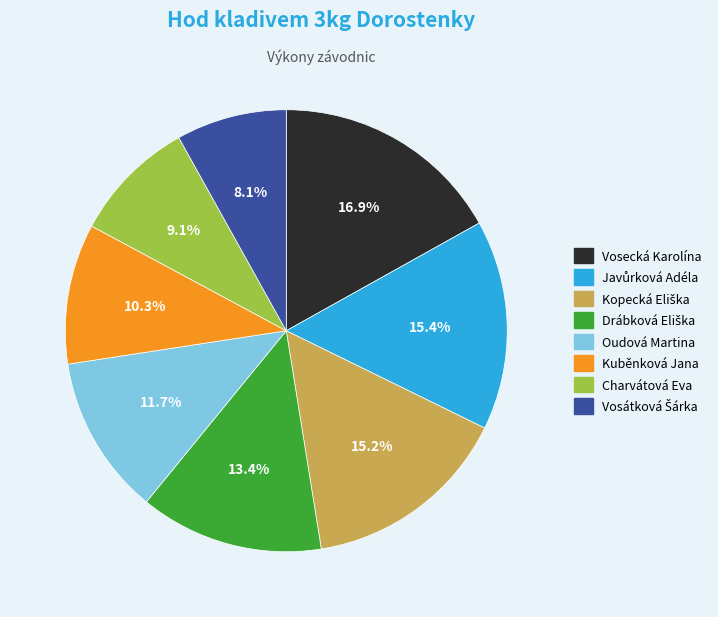

What is the largest slice in the pie chart?

Vosecká Karolína